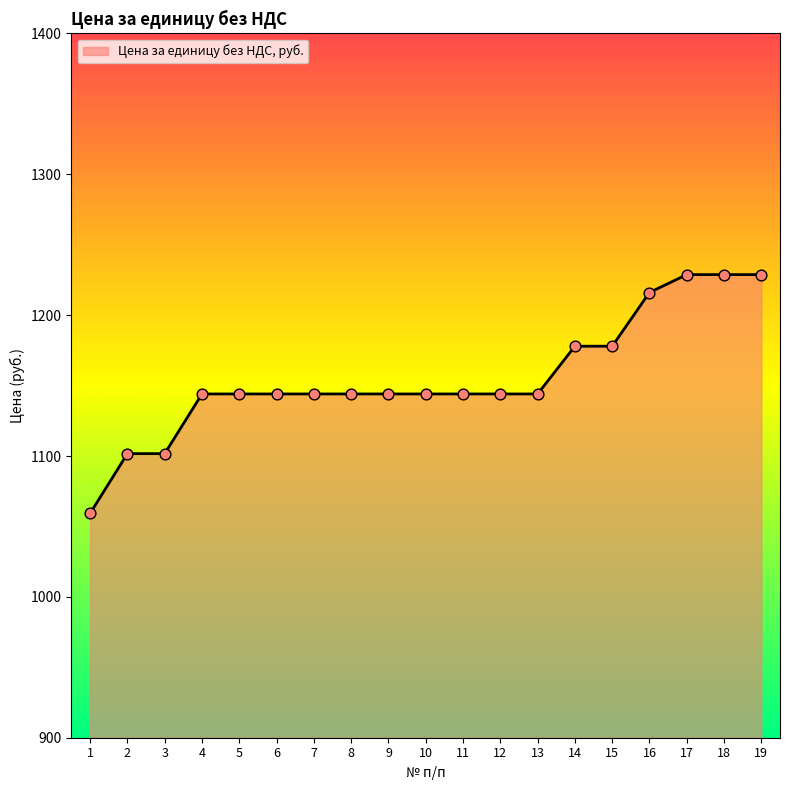

What is the ratio of the value at 11 to the value at 5?

1.0